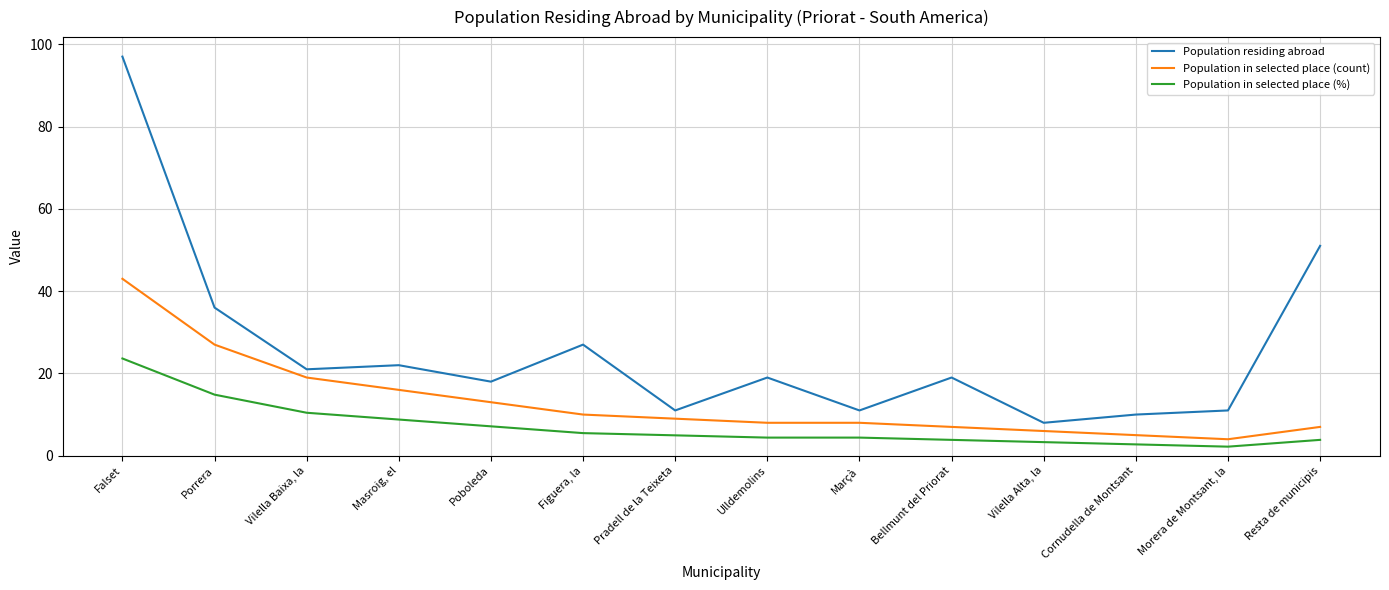

True or false: Population residing abroad and Population in selected place (%) cross at least once.

False